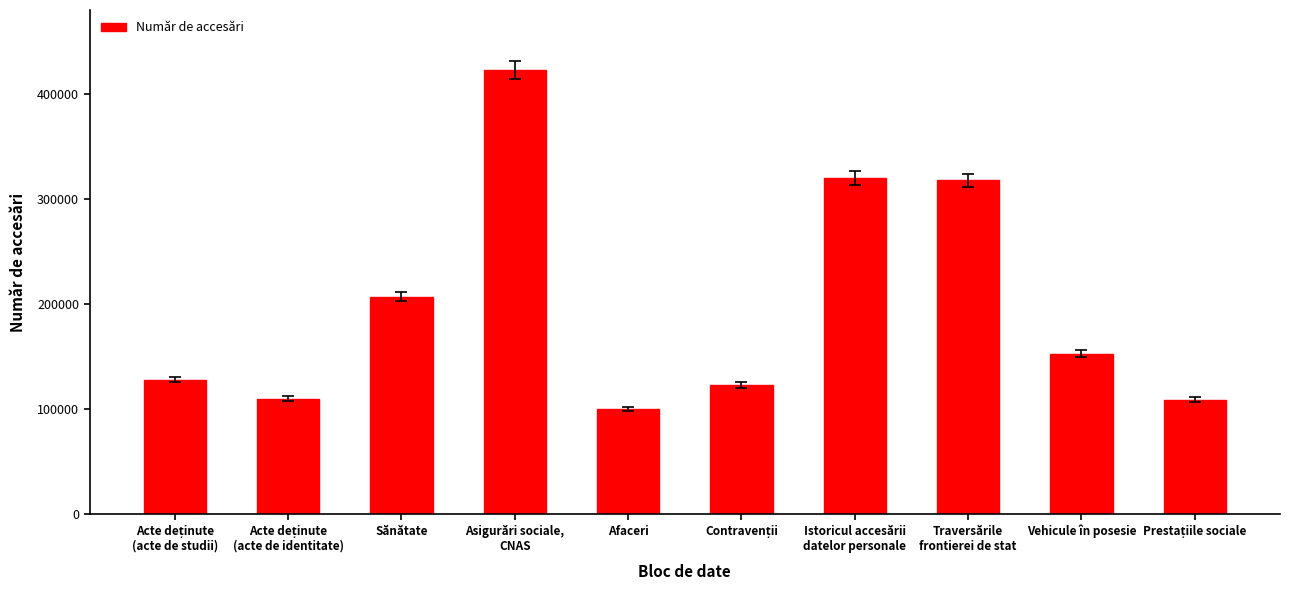

What is the change in value from Afaceri to Traversările
frontierei de stat?

+218000